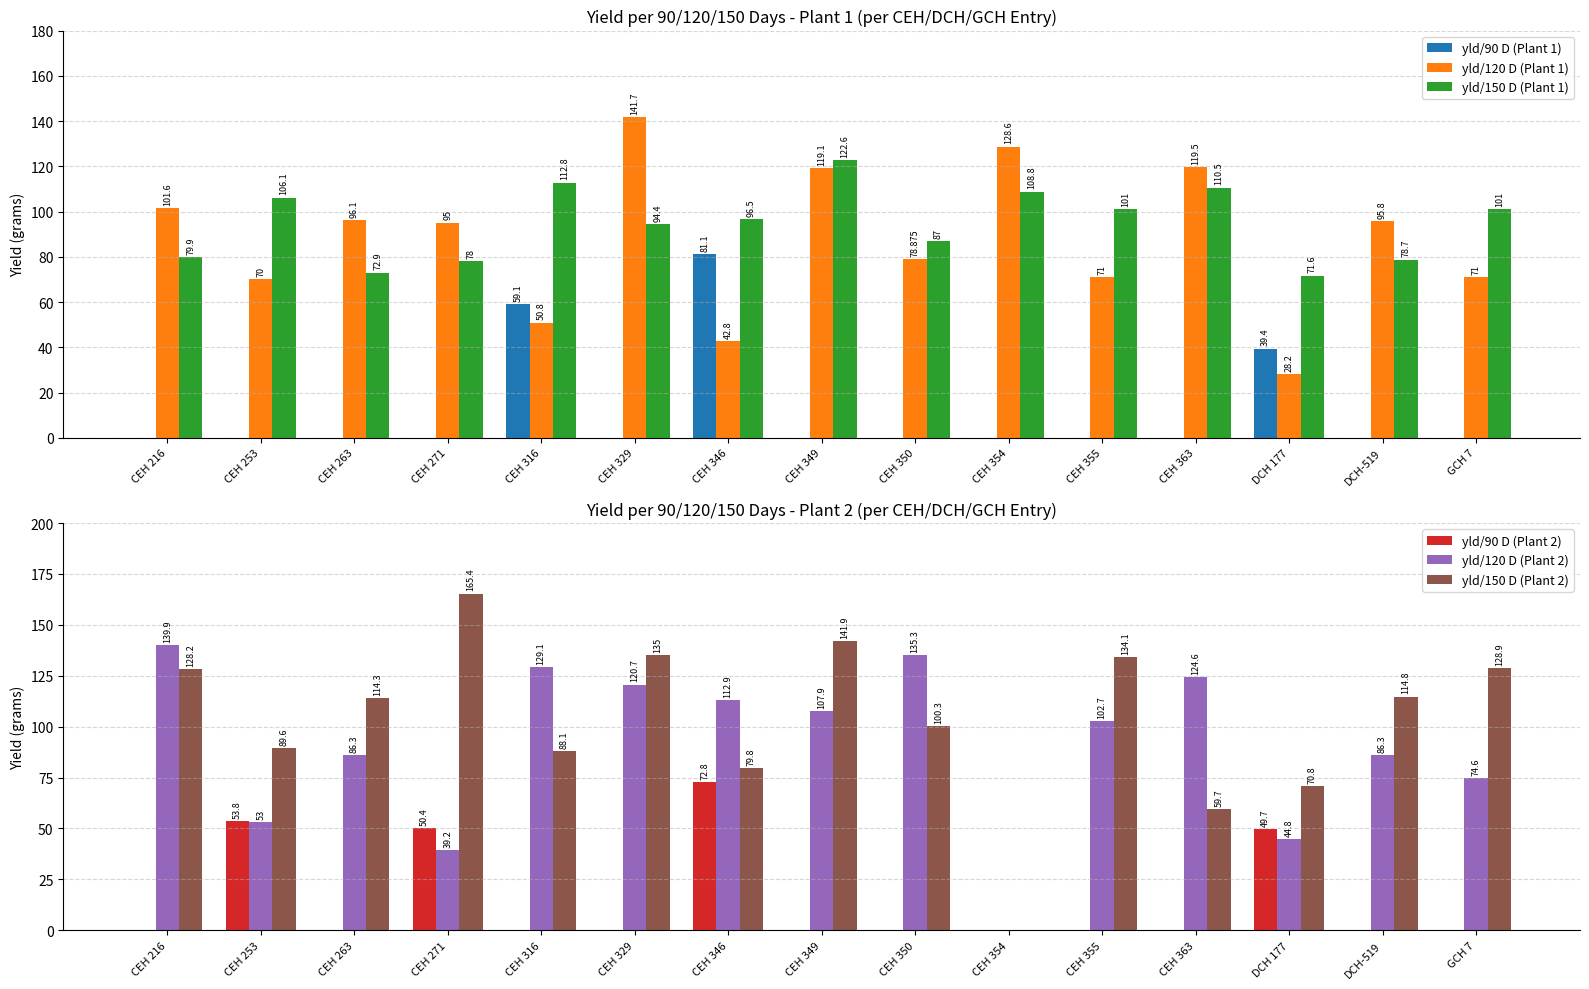

At DCH 177, list the series in order from smallest to largest.

yld/120 D (Plant 1), yld/90 D (Plant 1), yld/120 D (Plant 2), yld/90 D (Plant 2), yld/150 D (Plant 2), yld/150 D (Plant 1)